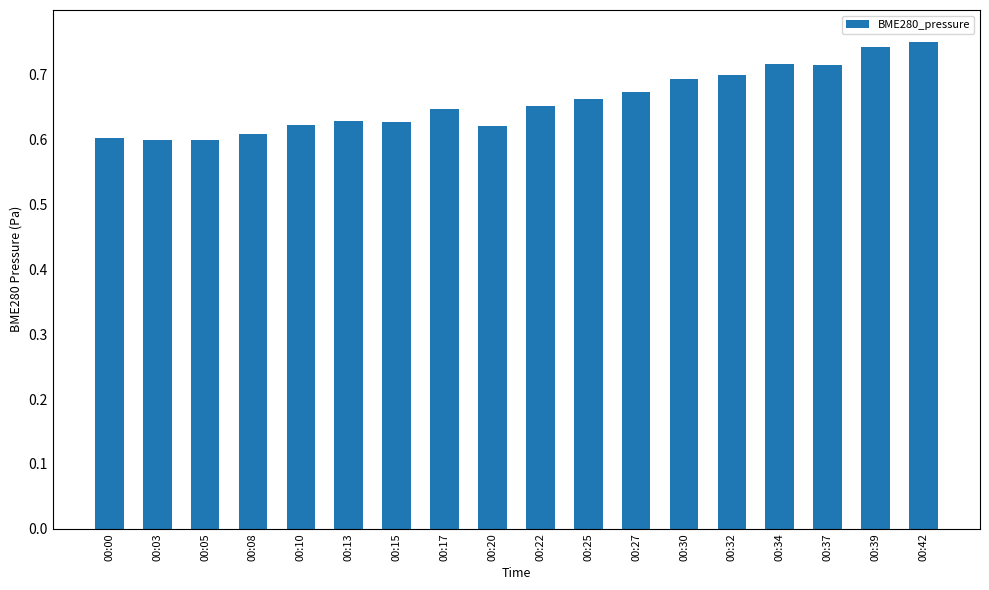

What is the sum of the values at 00:22 and 00:27?

1.3